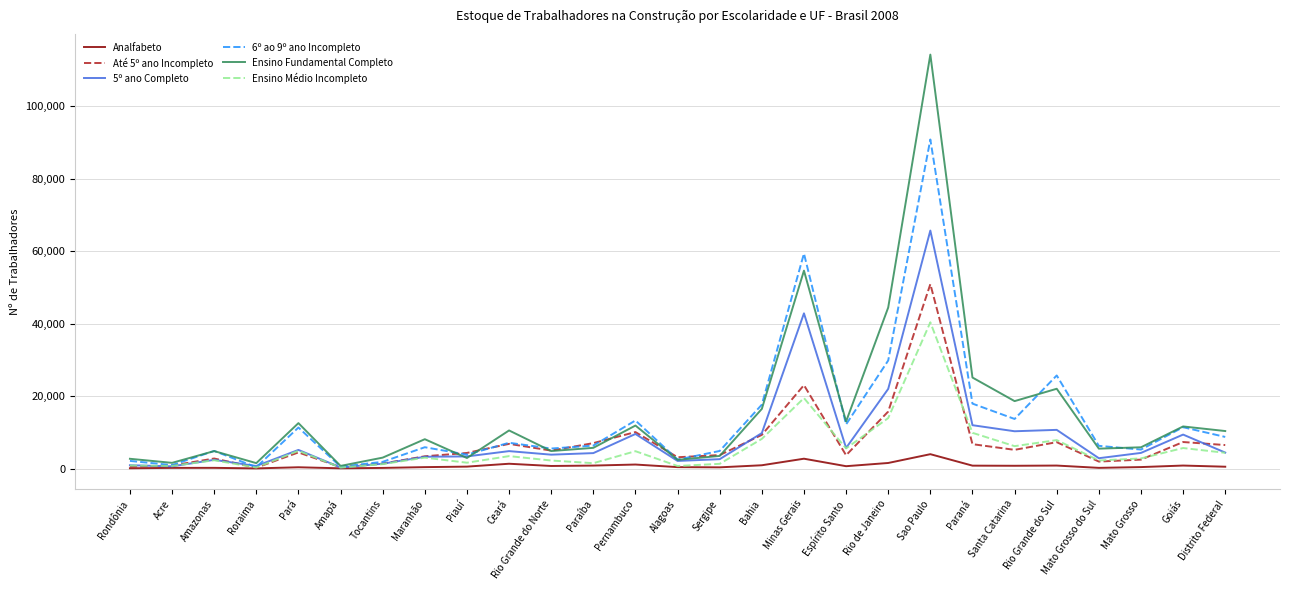

True or false: 5º ano Completo has a value of 5439 at Goiás.

False